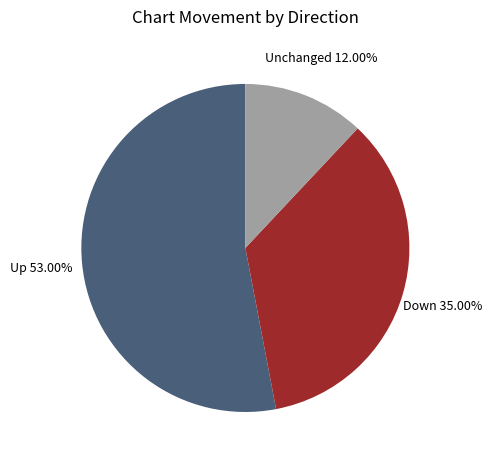

Is there a majority slice in this chart?

Yes